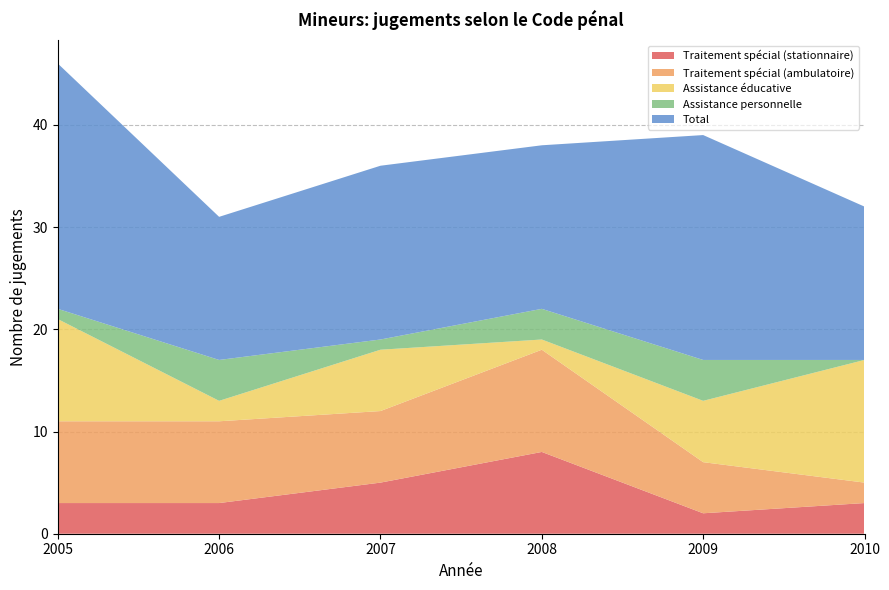

Reading left to right, extract all data points from this chart.

Traitement spécial (stationnaire): 2005=3	2006=3	2007=5	2008=8	2009=2	2010=3
Traitement spécial (ambulatoire): 2005=8	2006=8	2007=7	2008=10	2009=5	2010=2
Assistance éducative: 2005=10	2006=2	2007=6	2008=1	2009=6	2010=12
Assistance personnelle: 2005=1	2006=4	2007=1	2008=3	2009=4	2010=0
Total: 2005=24	2006=14	2007=17	2008=16	2009=22	2010=15